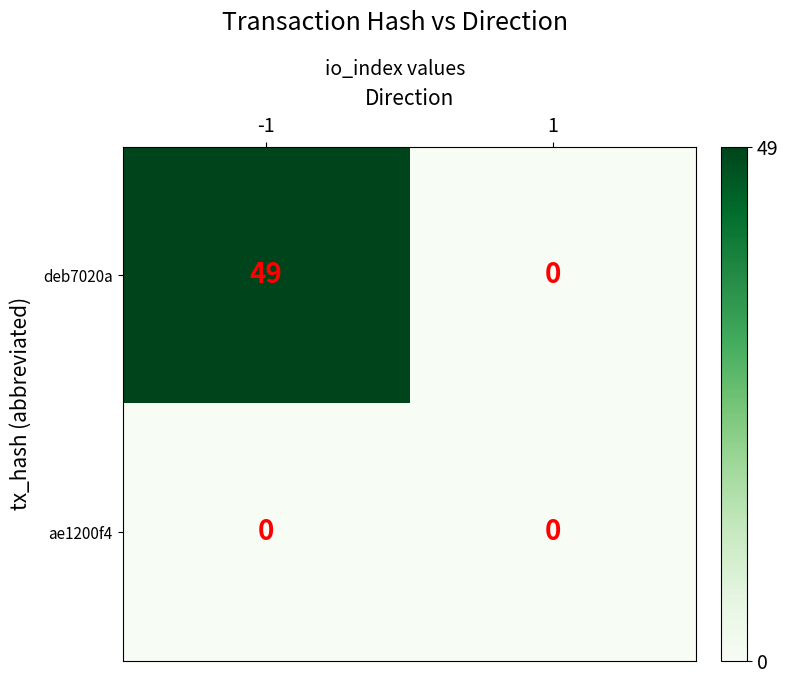

What is the total value across all series at -1?

49